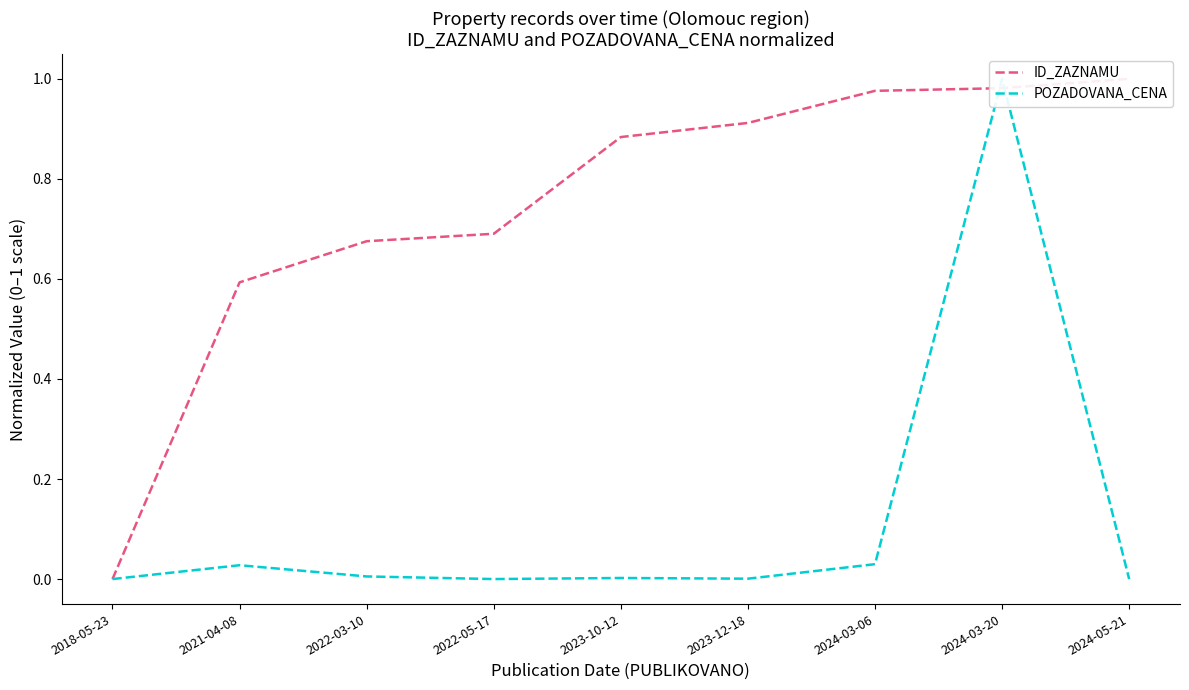

The value of POZADOVANA_CENA at 2023-10-12 is 0.0. True or false?

False